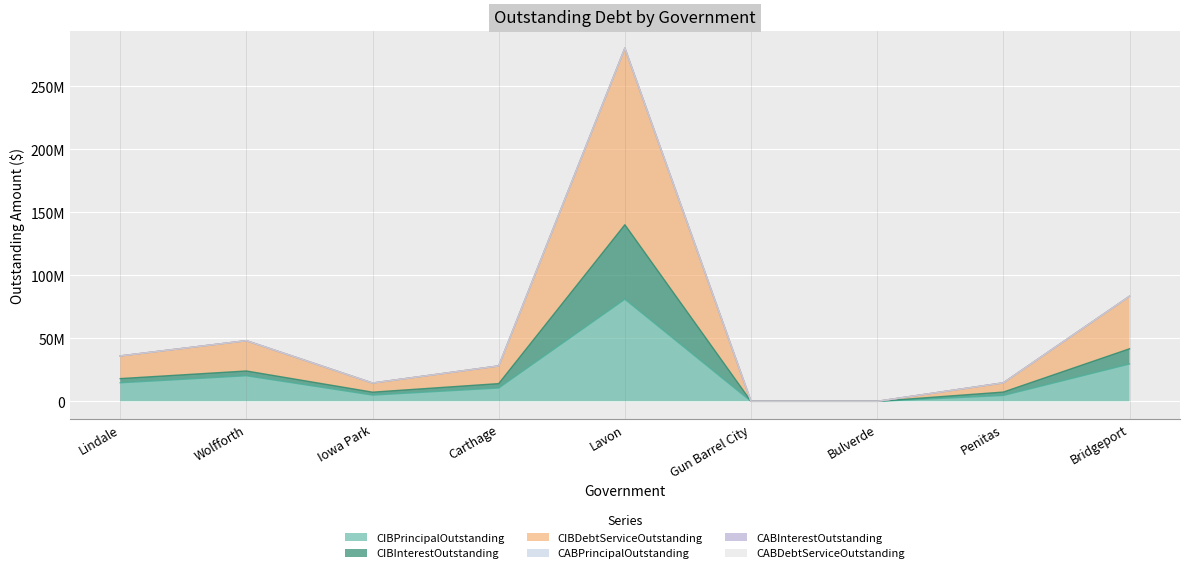

What is the label of the 3rd point from the left?

Iowa Park